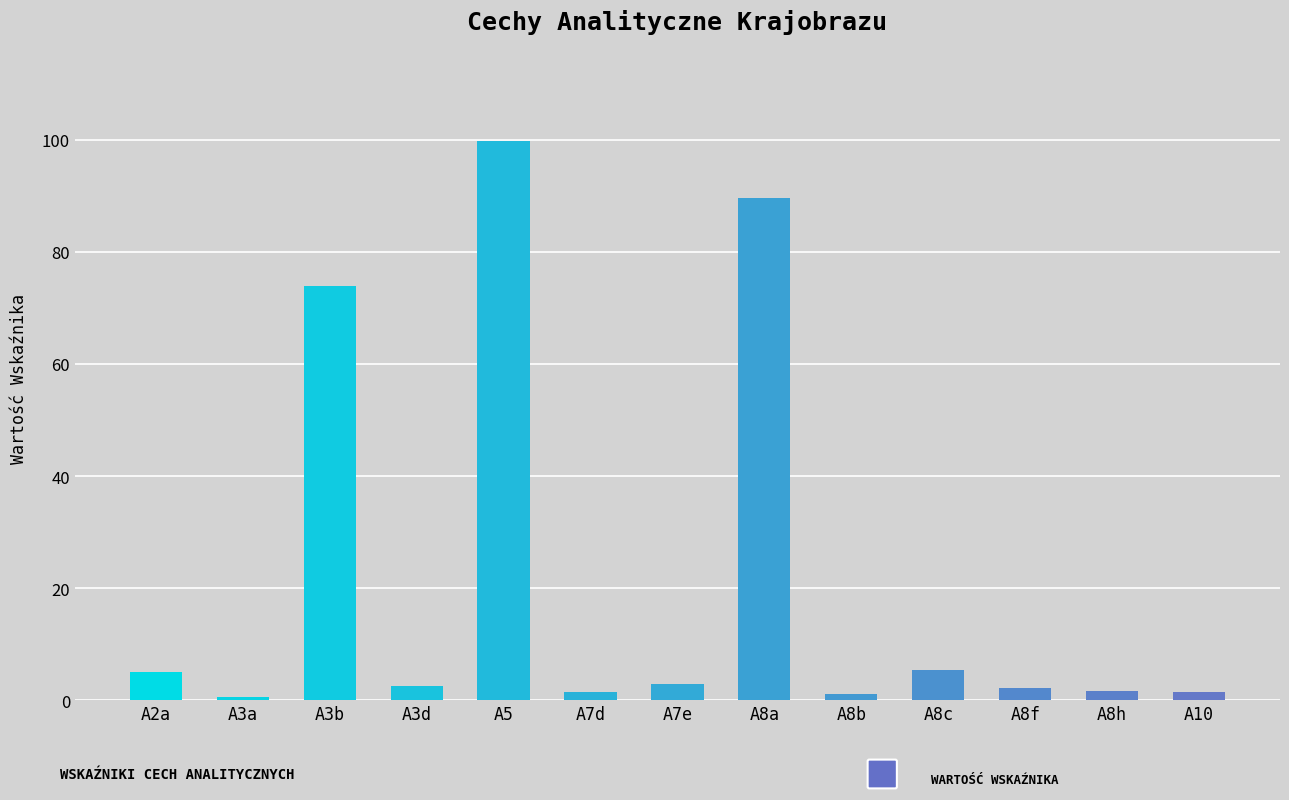

What is the maximum value shown in the chart?

99.9